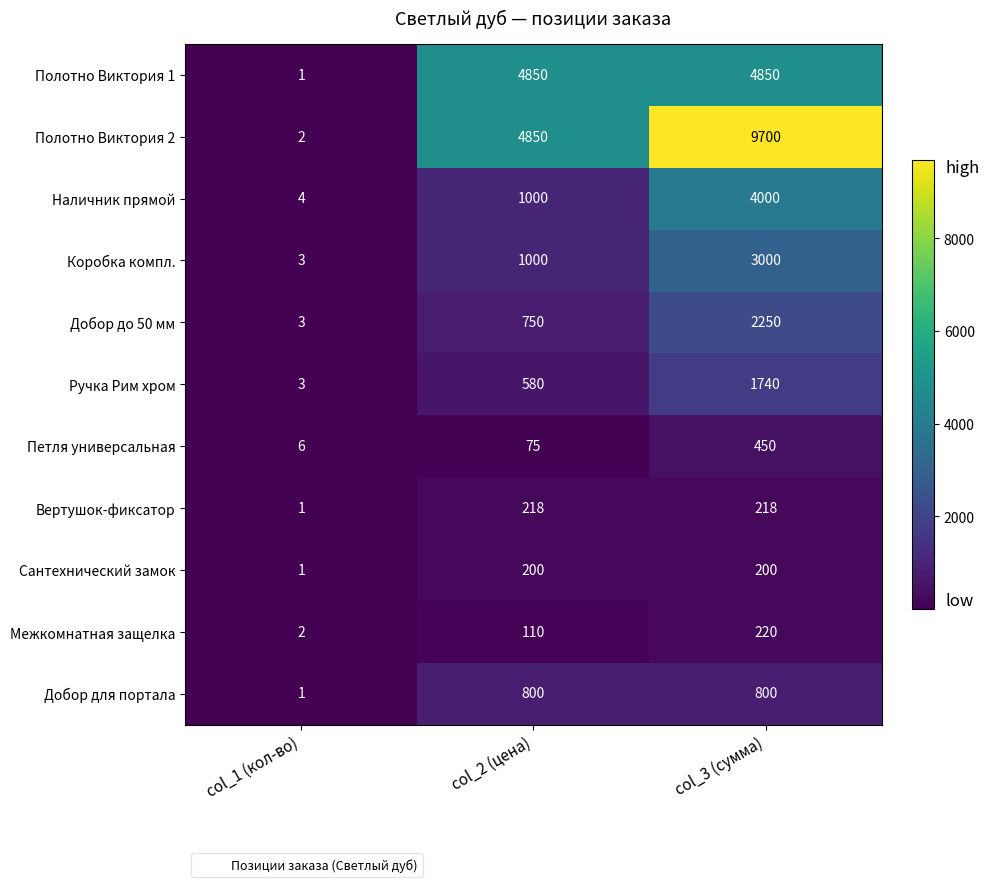

How many Коробка компл. values are between 3 and 3000?

3